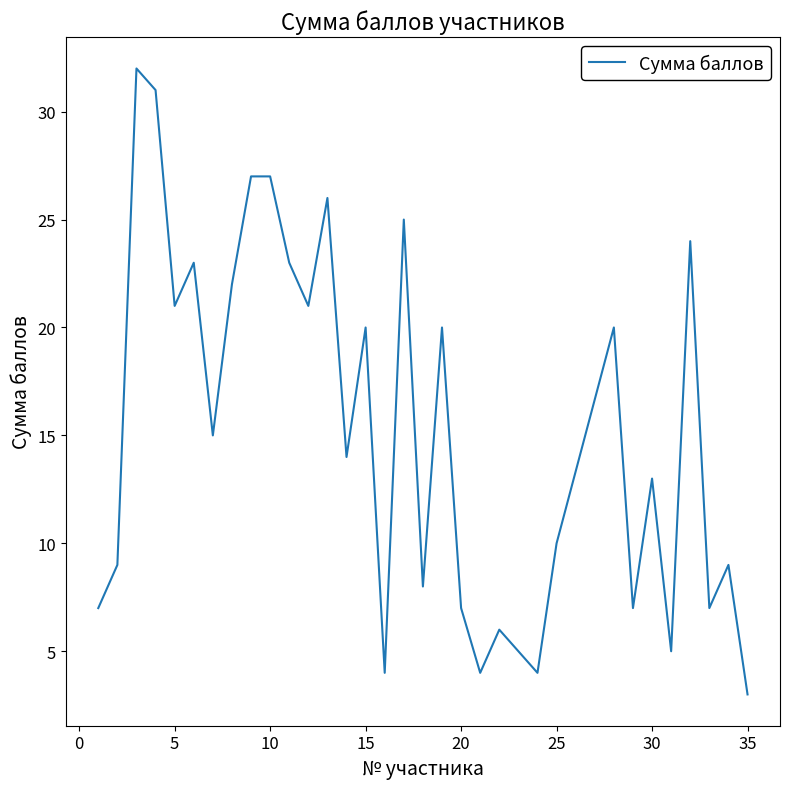

What is the maximum value shown in the chart?

32